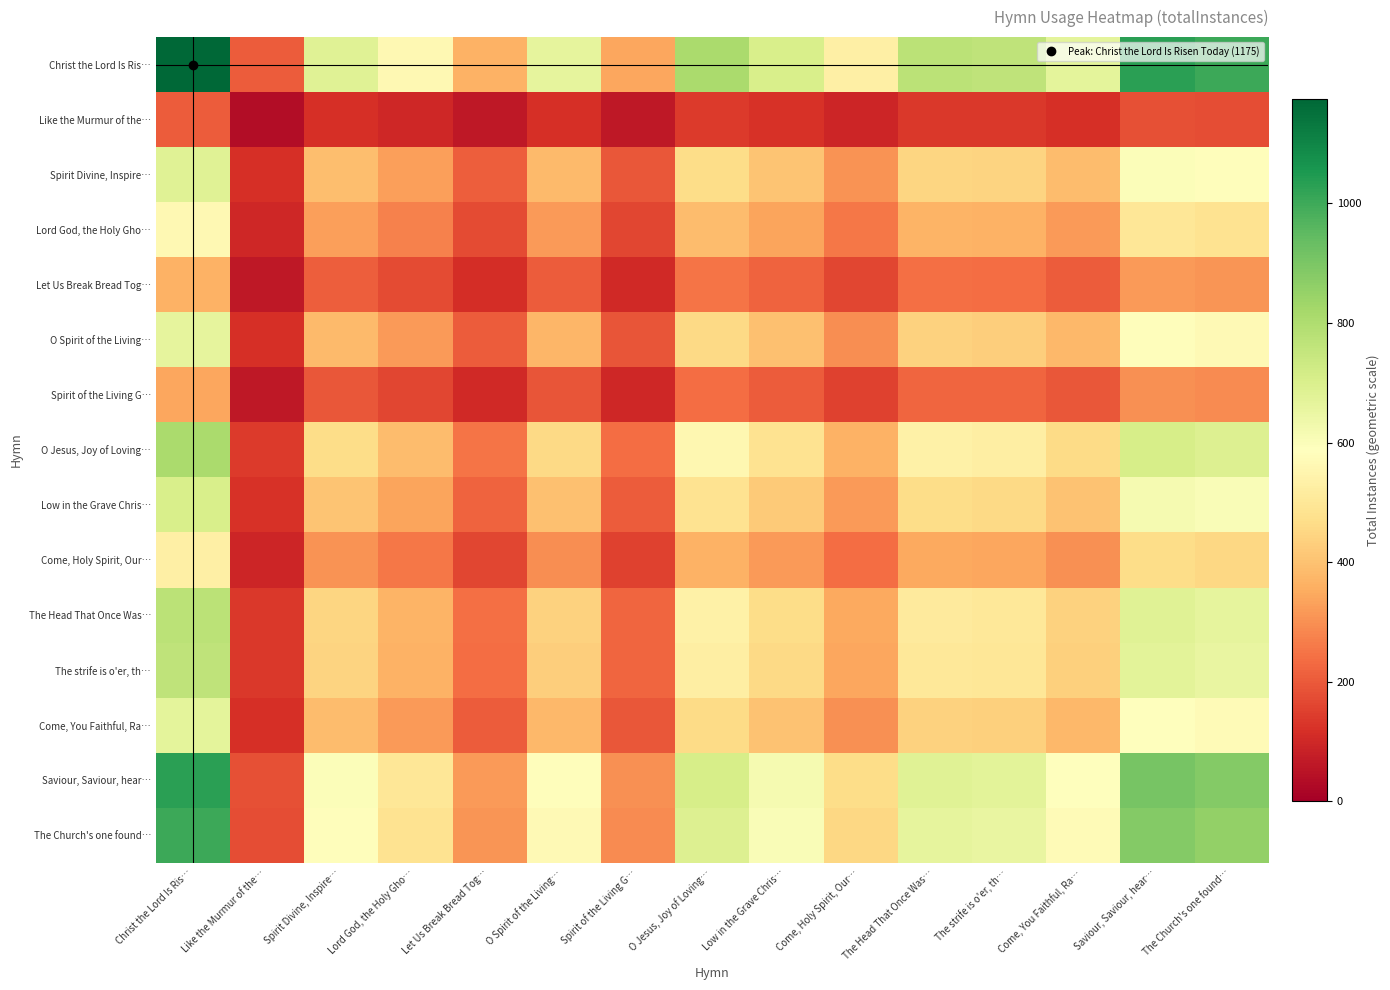

Reading right to left, what are all the values shown in this chart?

Christ the Lord Is Ris…: The Church's one found…=1004.1	Saviour, Saviour, hear…=1032.3	Come, You Faithful, Ra…=668.2	The strife is o'er, th…=763.4	The Head That Once Was…=774.1	Come, Holy Spirit, Our…=528.8	Low in the Grave Chris…=704.2	O Jesus, Joy of Loving…=809.0	Spirit of the Living G…=341.1	O Spirit of the Living…=662.0	Let Us Break Bread Tog…=362.8	Lord God, the Holy Gho…=564.3	Spirit Divine, Inspire…=679.5	Like the Murmur of the…=205.7	Christ the Lord Is Ris…=1175.0
Like the Murmur of the…: The Church's one found…=175.7	Saviour, Saviour, hear…=180.7	Come, You Faithful, Ra…=117.0	The strife is o'er, th…=133.6	The Head That Once Was…=135.5	Come, Holy Spirit, Our…=92.6	Low in the Grave Chris…=123.3	O Jesus, Joy of Loving…=141.6	Spirit of the Living G…=59.7	O Spirit of the Living…=115.9	Let Us Break Bread Tog…=63.5	Lord God, the Holy Gho…=98.8	Spirit Divine, Inspire…=118.9	Like the Murmur of the…=36.0	Christ the Lord Is Ris…=205.7
Spirit Divine, Inspire…: The Church's one found…=580.7	Saviour, Saviour, hear…=597.0	Come, You Faithful, Ra…=386.4	The strife is o'er, th…=441.5	The Head That Once Was…=447.7	Come, Holy Spirit, Our…=305.8	Low in the Grave Chris…=407.2	O Jesus, Joy of Loving…=467.9	Spirit of the Living G…=197.2	O Spirit of the Living…=382.9	Let Us Break Bread Tog…=209.8	Lord God, the Holy Gho…=326.3	Spirit Divine, Inspire…=393.0	Like the Murmur of the…=118.9	Christ the Lord Is Ris…=679.5
Lord God, the Holy Gho…: The Church's one found…=482.2	Saviour, Saviour, hear…=495.8	Come, You Faithful, Ra…=320.9	The strife is o'er, th…=366.6	The Head That Once Was…=371.8	Come, Holy Spirit, Our…=254.0	Low in the Grave Chris…=338.2	O Jesus, Joy of Loving…=388.5	Spirit of the Living G…=163.8	O Spirit of the Living…=317.9	Let Us Break Bread Tog…=174.2	Lord God, the Holy Gho…=271.0	Spirit Divine, Inspire…=326.3	Like the Murmur of the…=98.8	Christ the Lord Is Ris…=564.3
Let Us Break Bread Tog…: The Church's one found…=310.0	Saviour, Saviour, hear…=318.7	Come, You Faithful, Ra…=206.3	The strife is o'er, th…=235.7	The Head That Once Was…=239.0	Come, Holy Spirit, Our…=163.3	Low in the Grave Chris…=217.4	O Jesus, Joy of Loving…=249.8	Spirit of the Living G…=105.3	O Spirit of the Living…=204.4	Let Us Break Bread Tog…=112.0	Lord God, the Holy Gho…=174.2	Spirit Divine, Inspire…=209.8	Like the Murmur of the…=63.5	Christ the Lord Is Ris…=362.8
O Spirit of the Living…: The Church's one found…=565.7	Saviour, Saviour, hear…=581.6	Come, You Faithful, Ra…=376.5	The strife is o'er, th…=430.1	The Head That Once Was…=436.2	Come, Holy Spirit, Our…=297.9	Low in the Grave Chris…=396.7	O Jesus, Joy of Loving…=455.8	Spirit of the Living G…=192.2	O Spirit of the Living…=373.0	Let Us Break Bread Tog…=204.4	Lord God, the Holy Gho…=317.9	Spirit Divine, Inspire…=382.9	Like the Murmur of the…=115.9	Christ the Lord Is Ris…=662.0
Spirit of the Living G…: The Church's one found…=291.4	Saviour, Saviour, hear…=299.7	Come, You Faithful, Ra…=194.0	The strife is o'er, th…=221.6	The Head That Once Was…=224.7	Come, Holy Spirit, Our…=153.5	Low in the Grave Chris…=204.4	O Jesus, Joy of Loving…=234.8	Spirit of the Living G…=99.0	O Spirit of the Living…=192.2	Let Us Break Bread Tog…=105.3	Lord God, the Holy Gho…=163.8	Spirit Divine, Inspire…=197.2	Like the Murmur of the…=59.7	Christ the Lord Is Ris…=341.1
O Jesus, Joy of Loving…: The Church's one found…=691.3	Saviour, Saviour, hear…=710.8	Come, You Faithful, Ra…=460.1	The strife is o'er, th…=525.6	The Head That Once Was…=533.0	Come, Holy Spirit, Our…=364.1	Low in the Grave Chris…=484.8	O Jesus, Joy of Loving…=557.0	Spirit of the Living G…=234.8	O Spirit of the Living…=455.8	Let Us Break Bread Tog…=249.8	Lord God, the Holy Gho…=388.5	Spirit Divine, Inspire…=467.9	Like the Murmur of the…=141.6	Christ the Lord Is Ris…=809.0
Low in the Grave Chris…: The Church's one found…=601.7	Saviour, Saviour, hear…=618.7	Come, You Faithful, Ra…=400.4	The strife is o'er, th…=457.5	The Head That Once Was…=463.9	Come, Holy Spirit, Our…=316.9	Low in the Grave Chris…=422.0	O Jesus, Joy of Loving…=484.8	Spirit of the Living G…=204.4	O Spirit of the Living…=396.7	Let Us Break Bread Tog…=217.4	Lord God, the Holy Gho…=338.2	Spirit Divine, Inspire…=407.2	Like the Murmur of the…=123.3	Christ the Lord Is Ris…=704.2
Come, Holy Spirit, Our…: The Church's one found…=451.9	Saviour, Saviour, hear…=464.6	Come, You Faithful, Ra…=300.7	The strife is o'er, th…=343.6	The Head That Once Was…=348.4	Come, Holy Spirit, Our…=238.0	Low in the Grave Chris…=316.9	O Jesus, Joy of Loving…=364.1	Spirit of the Living G…=153.5	O Spirit of the Living…=297.9	Let Us Break Bread Tog…=163.3	Lord God, the Holy Gho…=254.0	Spirit Divine, Inspire…=305.8	Like the Murmur of the…=92.6	Christ the Lord Is Ris…=528.8
The Head That Once Was…: The Church's one found…=661.5	Saviour, Saviour, hear…=680.1	Come, You Faithful, Ra…=440.2	The strife is o'er, th…=503.0	The Head That Once Was…=510.0	Come, Holy Spirit, Our…=348.4	Low in the Grave Chris…=463.9	O Jesus, Joy of Loving…=533.0	Spirit of the Living G…=224.7	O Spirit of the Living…=436.2	Let Us Break Bread Tog…=239.0	Lord God, the Holy Gho…=371.8	Spirit Divine, Inspire…=447.7	Like the Murmur of the…=135.5	Christ the Lord Is Ris…=774.1
The strife is o'er, th…: The Church's one found…=652.4	Saviour, Saviour, hear…=670.7	Come, You Faithful, Ra…=434.1	The strife is o'er, th…=496.0	The Head That Once Was…=503.0	Come, Holy Spirit, Our…=343.6	Low in the Grave Chris…=457.5	O Jesus, Joy of Loving…=525.6	Spirit of the Living G…=221.6	O Spirit of the Living…=430.1	Let Us Break Bread Tog…=235.7	Lord God, the Holy Gho…=366.6	Spirit Divine, Inspire…=441.5	Like the Murmur of the…=133.6	Christ the Lord Is Ris…=763.4
Come, You Faithful, Ra…: The Church's one found…=571.0	Saviour, Saviour, hear…=587.1	Come, You Faithful, Ra…=380.0	The strife is o'er, th…=434.1	The Head That Once Was…=440.2	Come, Holy Spirit, Our…=300.7	Low in the Grave Chris…=400.4	O Jesus, Joy of Loving…=460.1	Spirit of the Living G…=194.0	O Spirit of the Living…=376.5	Let Us Break Bread Tog…=206.3	Lord God, the Holy Gho…=320.9	Spirit Divine, Inspire…=386.4	Like the Murmur of the…=117.0	Christ the Lord Is Ris…=668.2
Saviour, Saviour, hear…: The Church's one found…=882.2	Saviour, Saviour, hear…=907.0	Come, You Faithful, Ra…=587.1	The strife is o'er, th…=670.7	The Head That Once Was…=680.1	Come, Holy Spirit, Our…=464.6	Low in the Grave Chris…=618.7	O Jesus, Joy of Loving…=710.8	Spirit of the Living G…=299.7	O Spirit of the Living…=581.6	Let Us Break Bread Tog…=318.7	Lord God, the Holy Gho…=495.8	Spirit Divine, Inspire…=597.0	Like the Murmur of the…=180.7	Christ the Lord Is Ris…=1032.3
The Church's one found…: The Church's one found…=858.0	Saviour, Saviour, hear…=882.2	Come, You Faithful, Ra…=571.0	The strife is o'er, th…=652.4	The Head That Once Was…=661.5	Come, Holy Spirit, Our…=451.9	Low in the Grave Chris…=601.7	O Jesus, Joy of Loving…=691.3	Spirit of the Living G…=291.4	O Spirit of the Living…=565.7	Let Us Break Bread Tog…=310.0	Lord God, the Holy Gho…=482.2	Spirit Divine, Inspire…=580.7	Like the Murmur of the…=175.7	Christ the Lord Is Ris…=1004.1